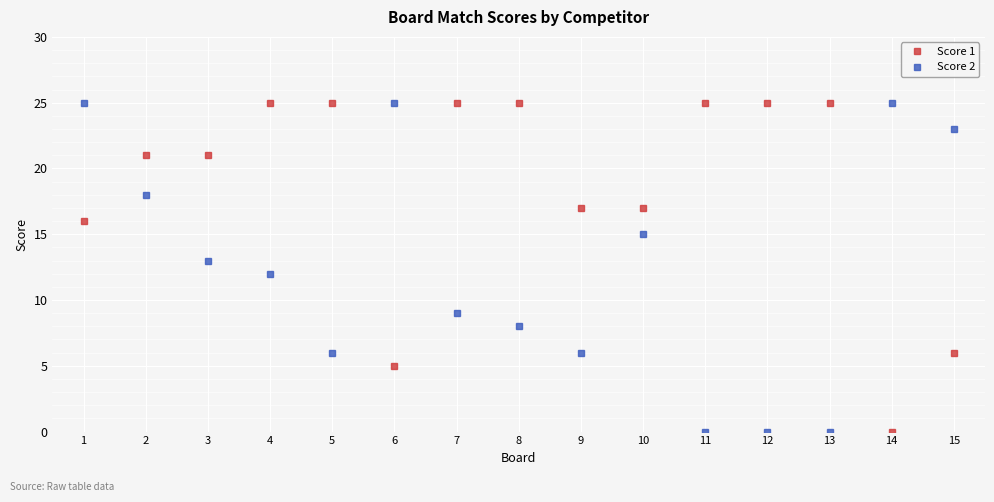

Reading right to left, what are all the values shown in this chart?

Score 1: 6	0	25	25	25	17	17	25	25	5	25	25	21	21	16
Score 2: 23	25	0	0	0	15	6	8	9	25	6	12	13	18	25